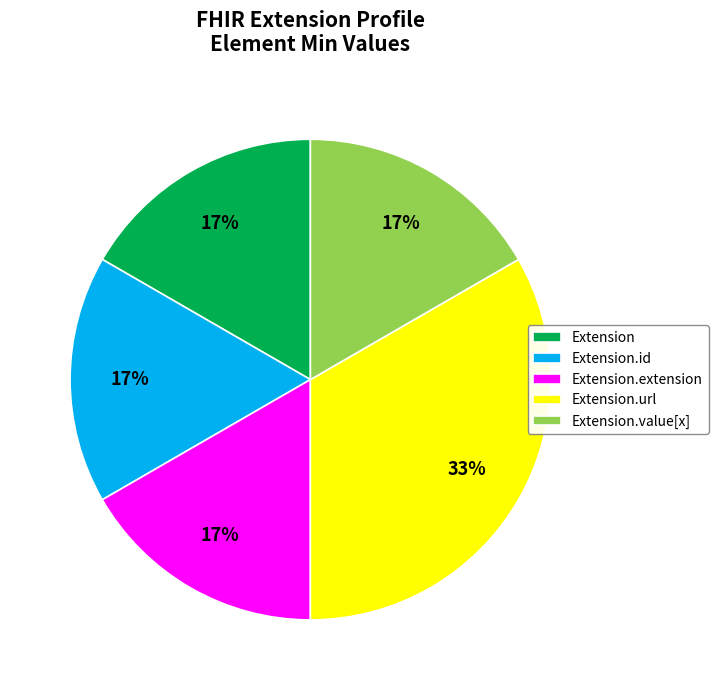

Do Extension.id and Extension.value[x] together represent more than half of the pie?

No